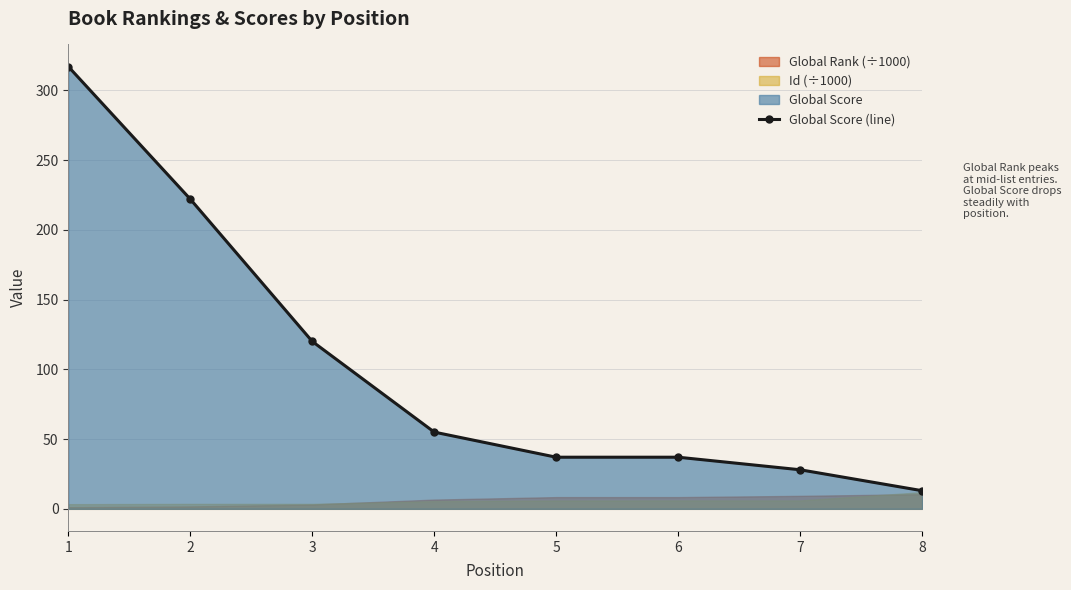

What is the change in value from 3 to 5?

-83